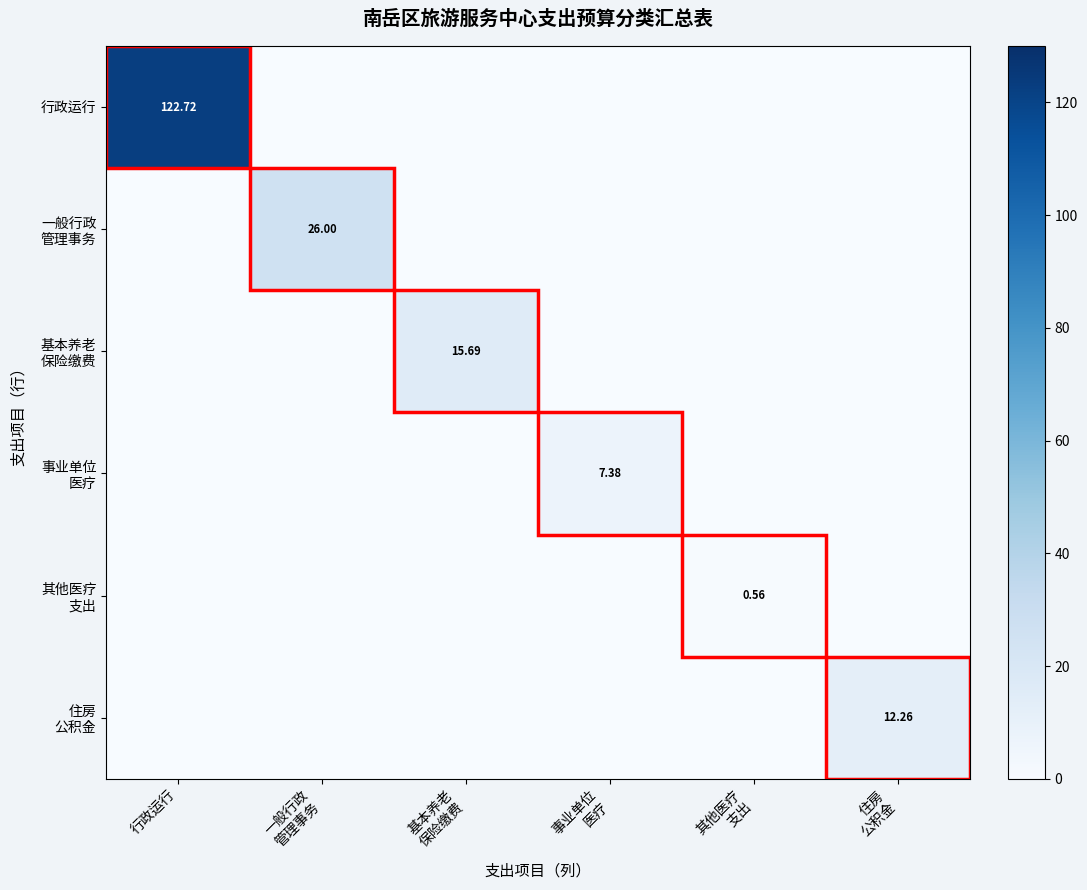

How many categories are shown in the chart?

6